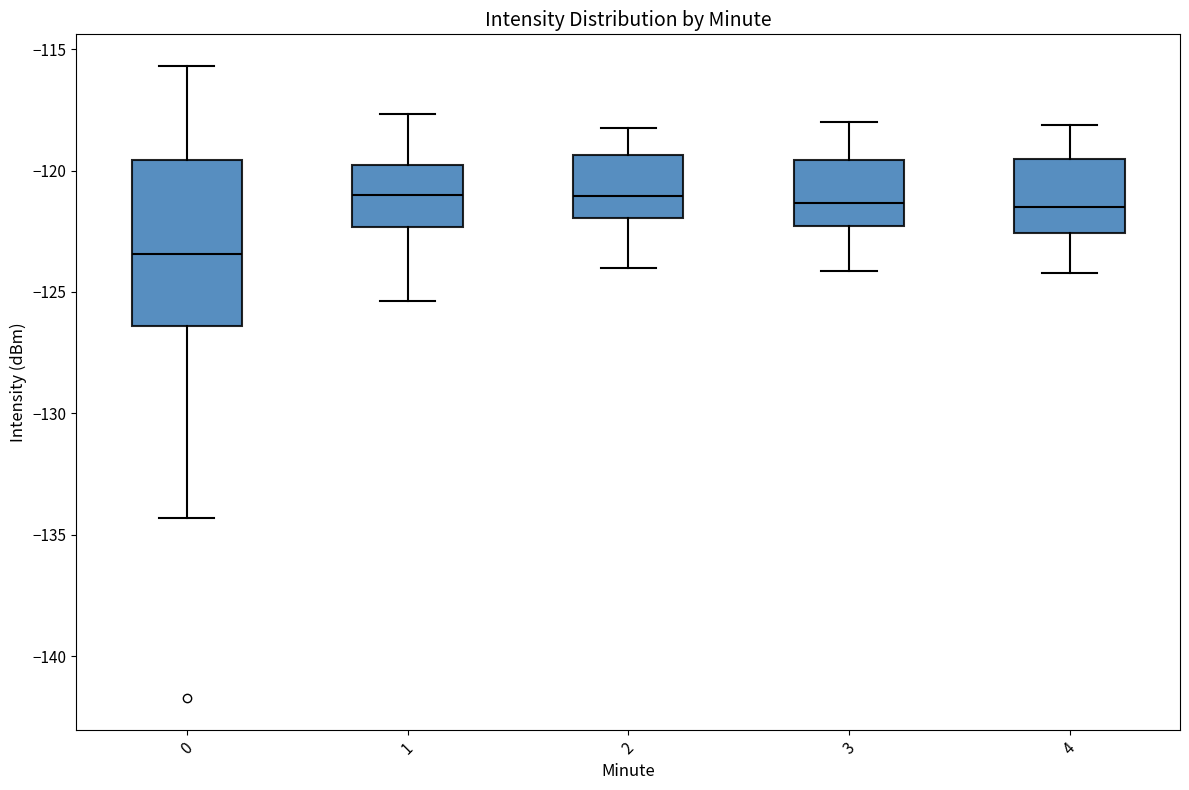

Which box has the lowest median line?

0